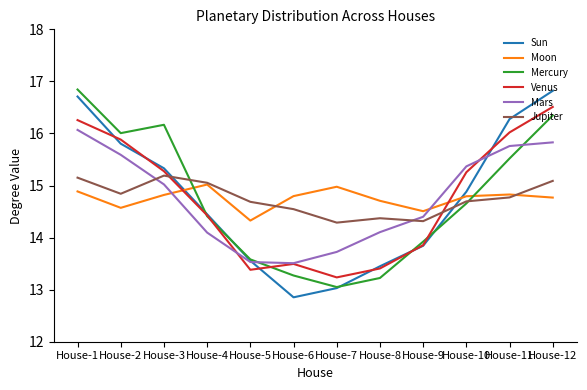

After their last crossing, which series has the higher values: Jupiter or Venus?

Venus